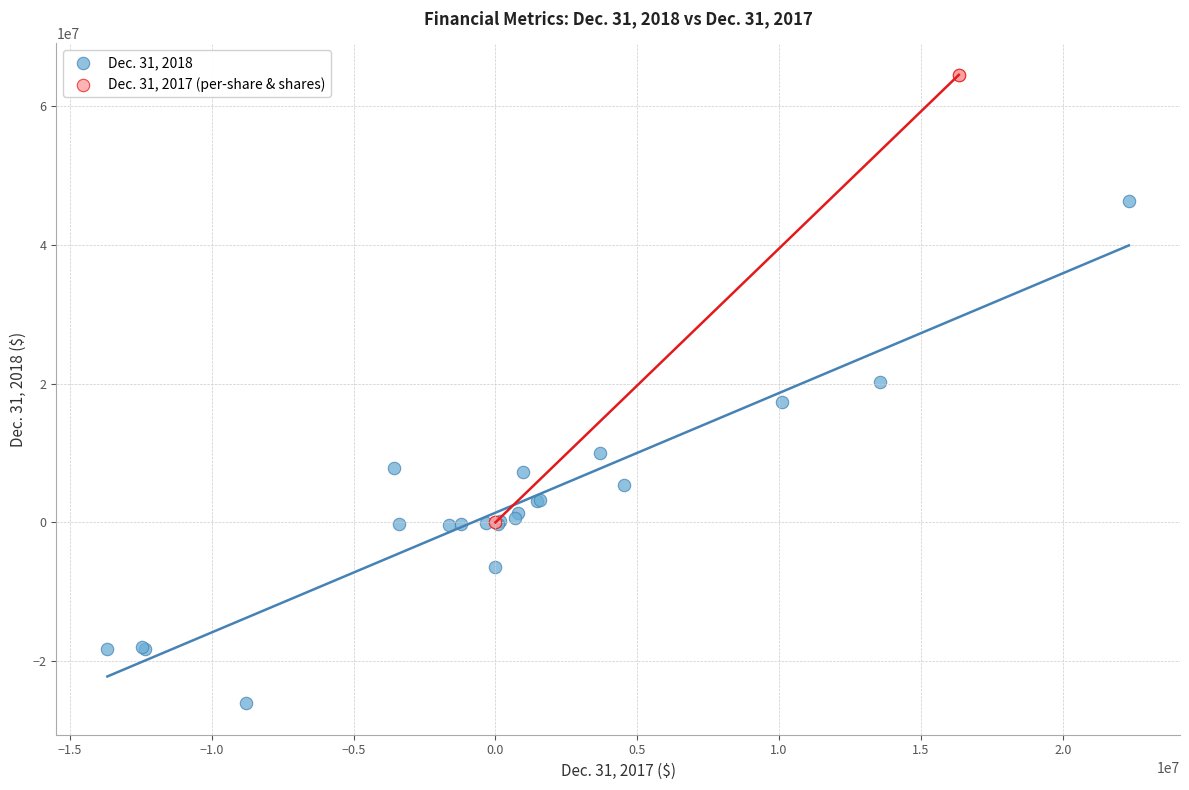

Which series has the largest Y range (max minus min)?

Dec. 31, 2018